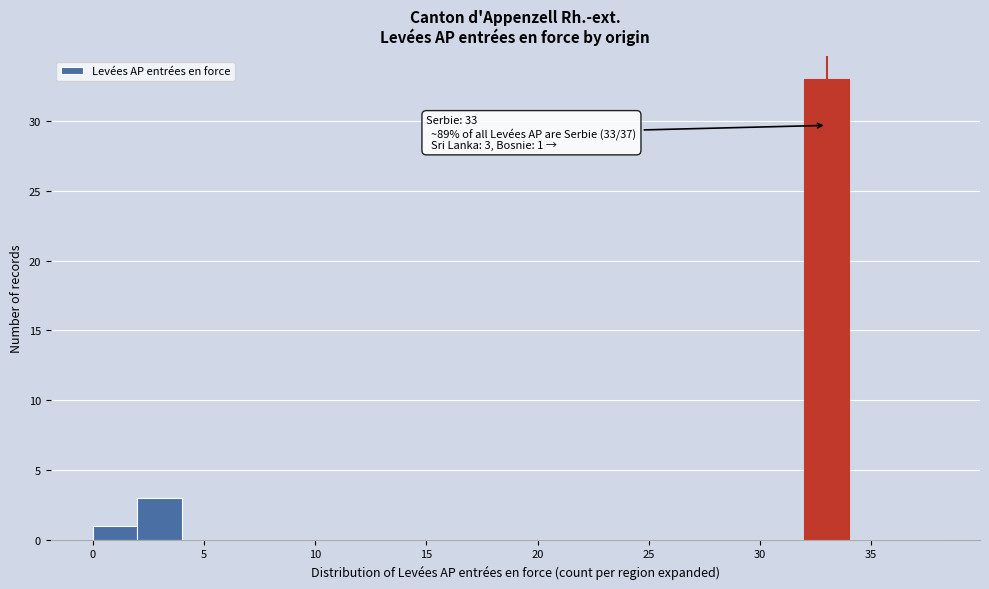

Over which range of the x-axis is the bar tallest?

32 to 34